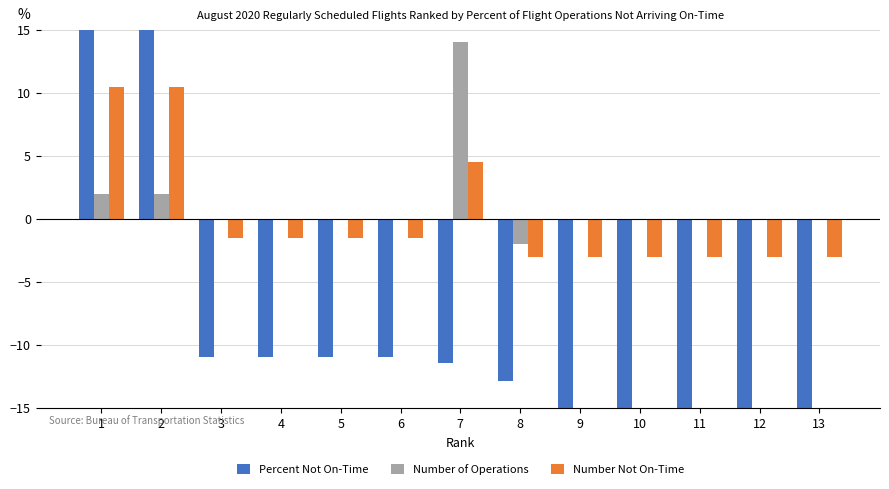

Reading left to right, extract all data points from this chart.

Percent Not On-Time: 1=21.3	2=21.3	3=-10.9	4=-10.9	5=-10.9	6=-10.9	7=-11.4	8=-12.9	9=-15.5	10=-15.5	11=-15.5	12=-15.5	13=-15.5
Number of Operations: 1=2.0	2=2.0	3=0.0	4=0.0	5=0.0	6=0.0	7=14.0	8=-2.0	9=0.0	10=0.0	11=0.0	12=0.0	13=0.0
Number Not On-Time: 1=10.5	2=10.5	3=-1.5	4=-1.5	5=-1.5	6=-1.5	7=4.5	8=-3.0	9=-3.0	10=-3.0	11=-3.0	12=-3.0	13=-3.0